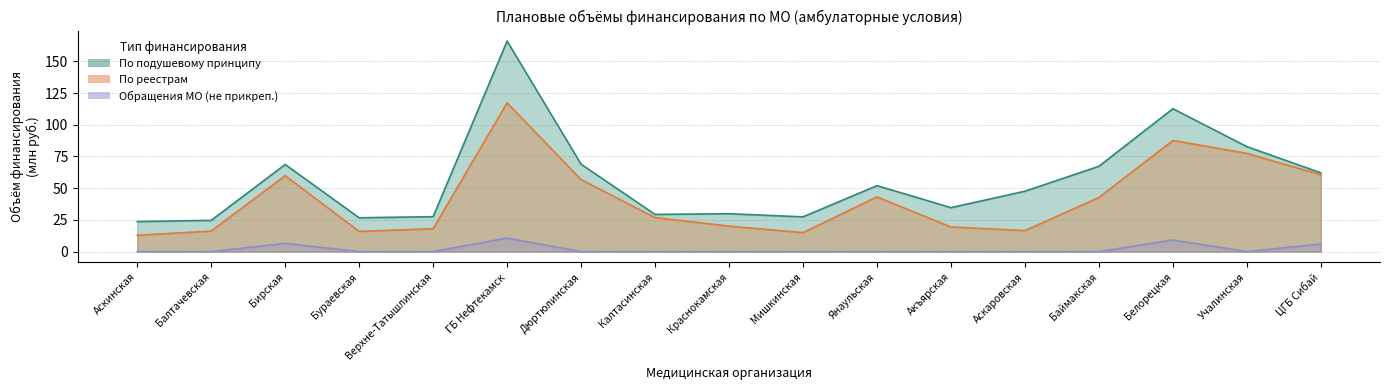

How many lines are shown in the chart?

3